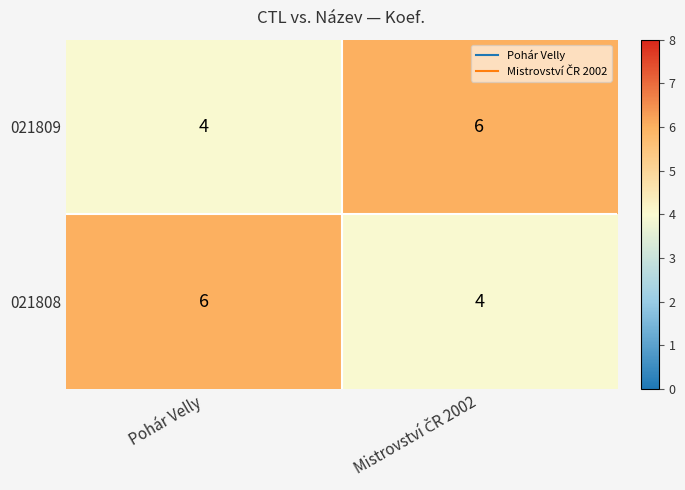

True or false: 021808 has a value of 8 at Pohár Velly.

False